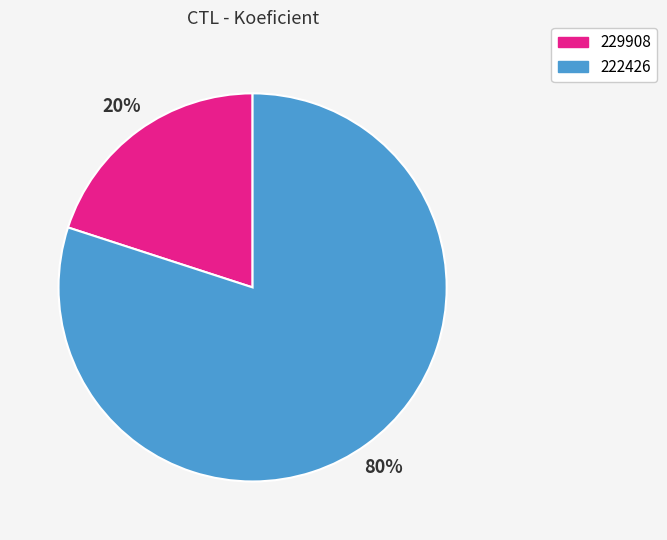

Which category has the biggest portion of the pie?

222426